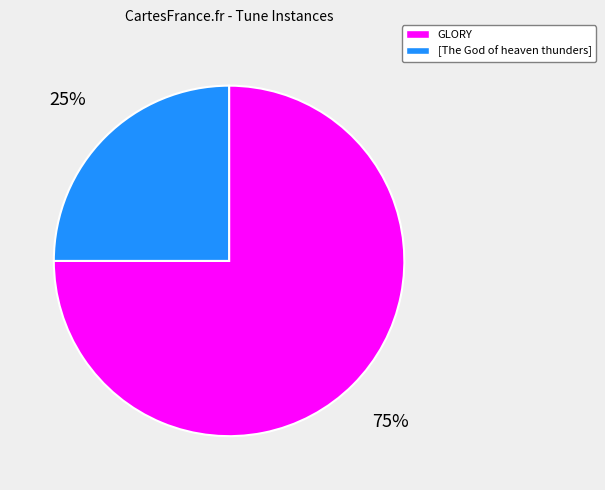

How many segments does this pie chart have?

2